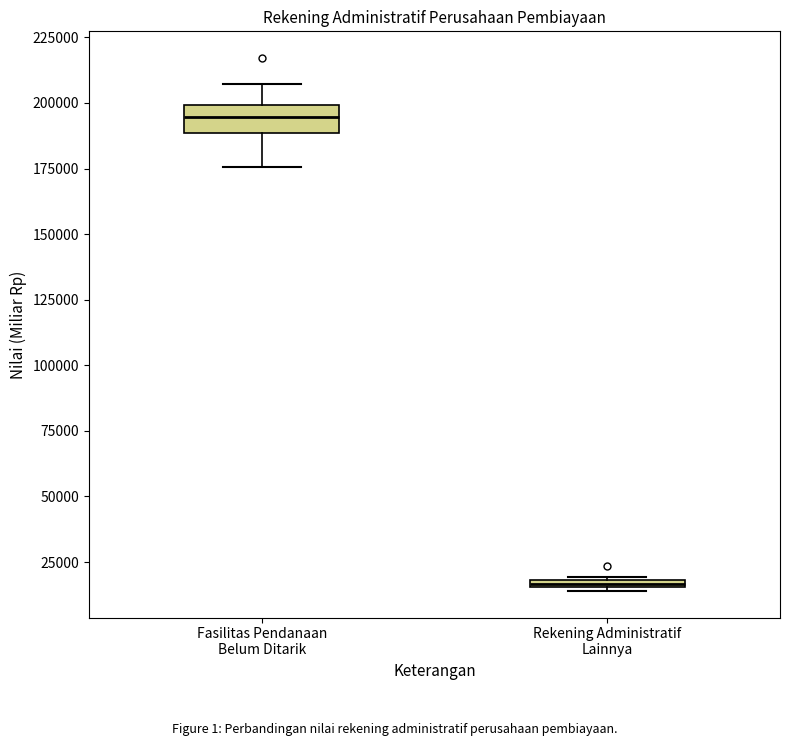

Comparing the boxes themselves (not the whiskers), which one is the tallest?

Fasilitas Pendanaan Belum Ditarik